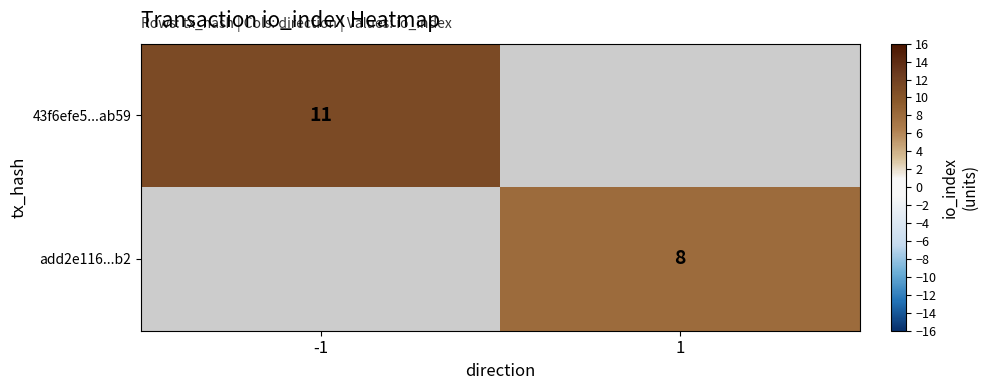

Is the value of add2e116...b2 at 1 greater than the value of 43f6efe5...ab59 at -1?

No